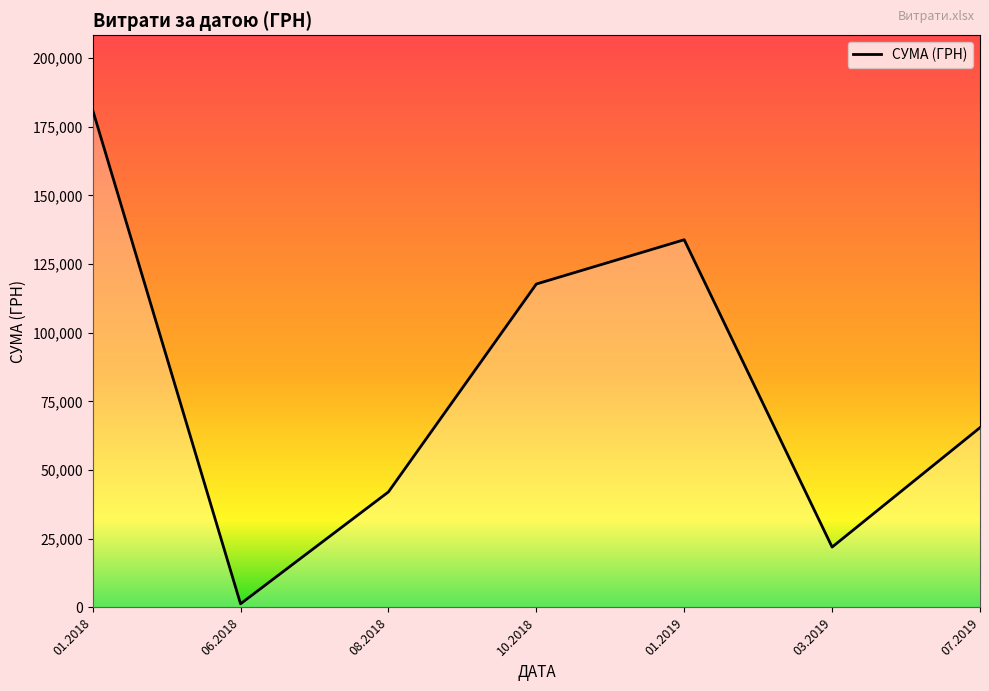

What is the difference between the values at 01.2018 and 07.2019?

115639.8